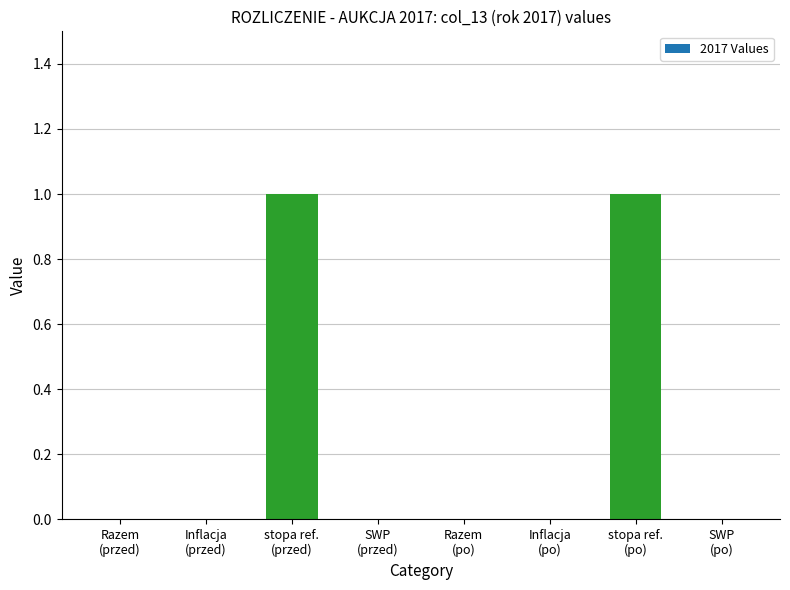

How many distinct data groups are displayed?

1